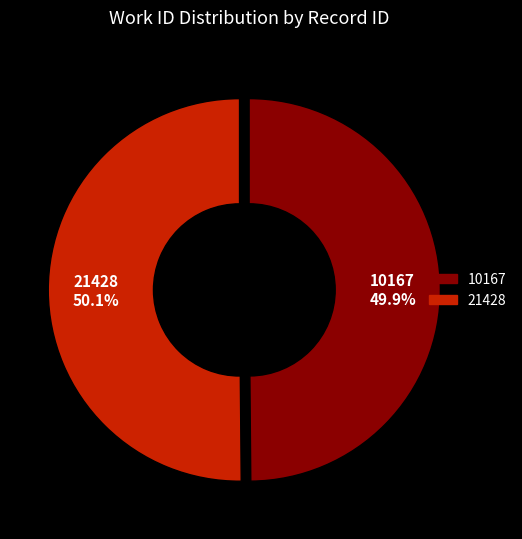

What is the total percentage of 10167 and 21428?

100.0%